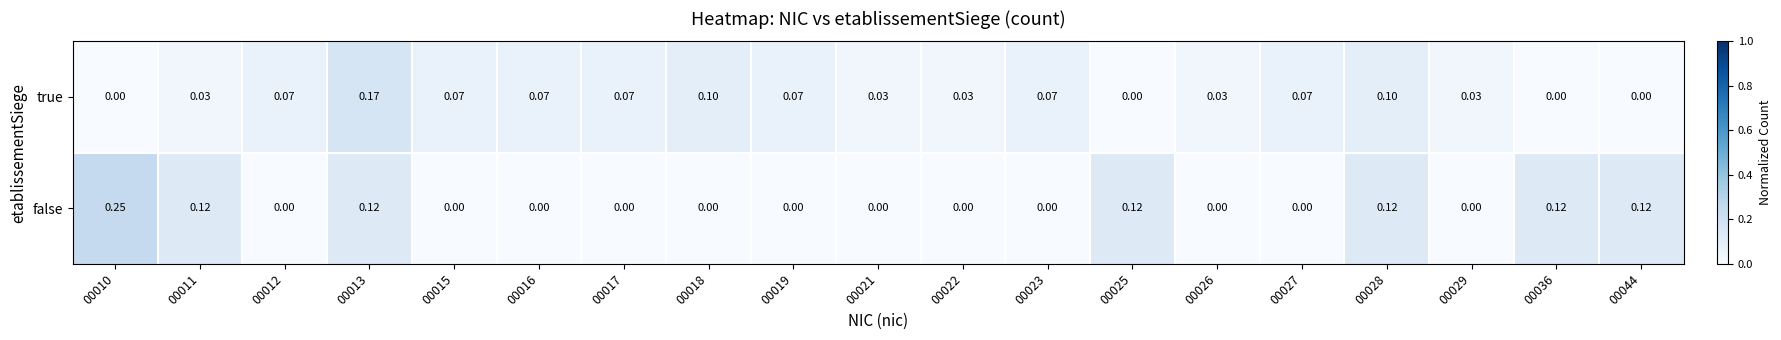

Which series changed the most between 00010 and 00028?

false